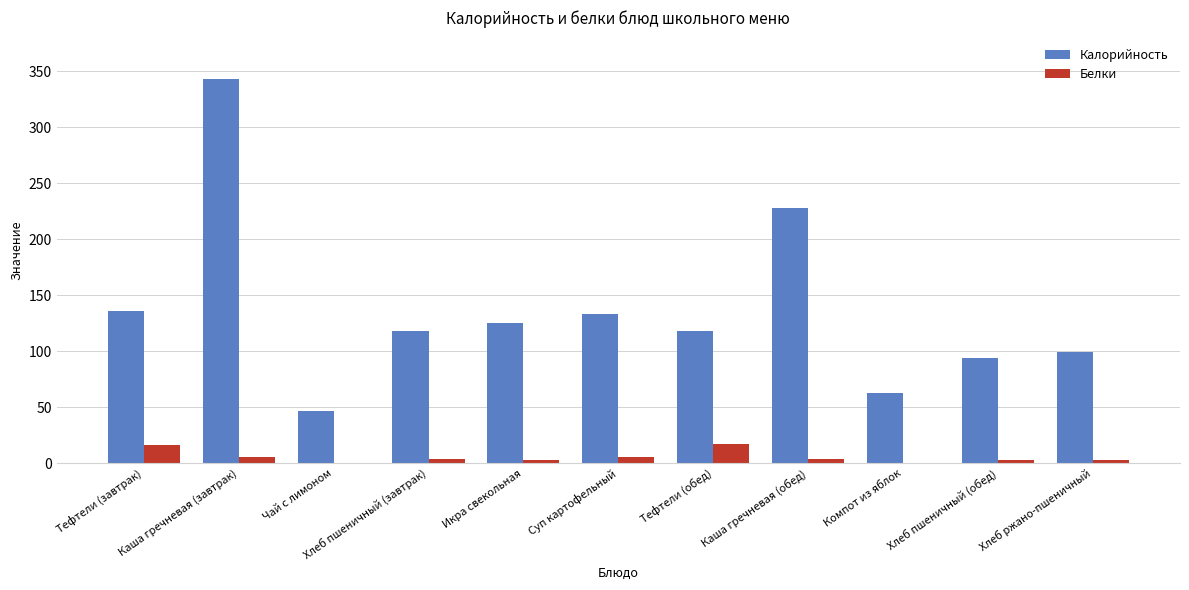

Which series has the largest total across all categories?

Калорийность